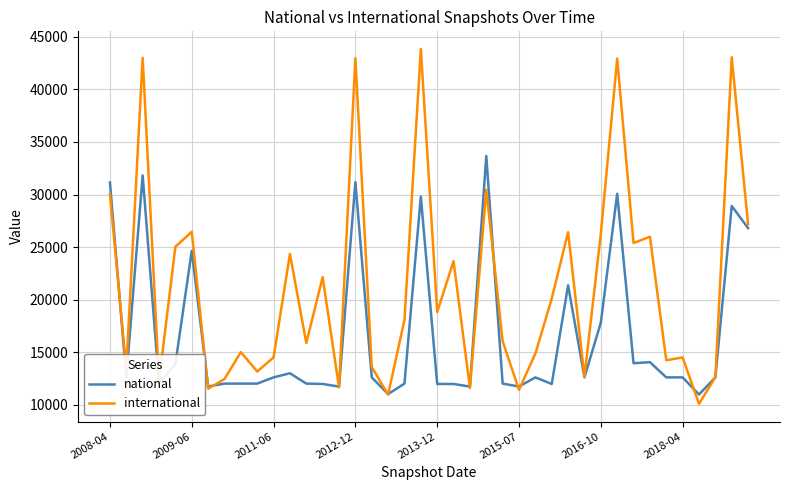

In international, how many points are higher than both neighbors (excluding endpoints)?

14